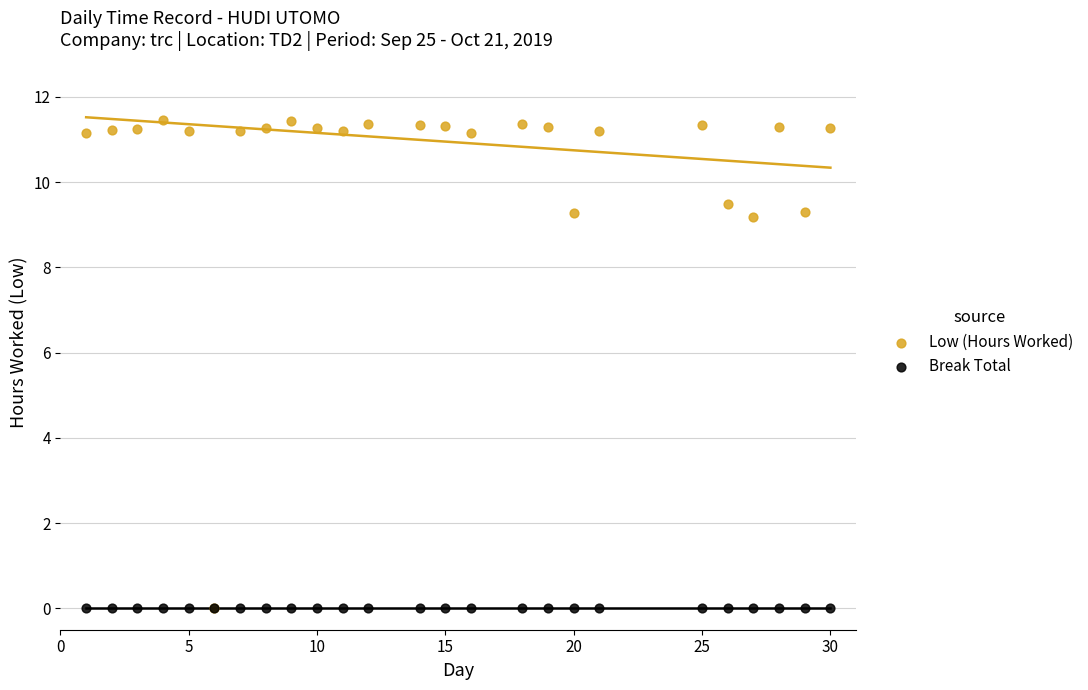

Which series reaches the maximum Y coordinate?

Low (Hours Worked)